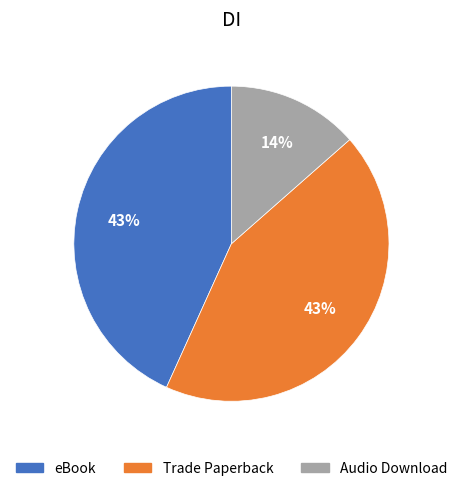

To the nearest percent, what percentage of the pie is Audio Download?

14%